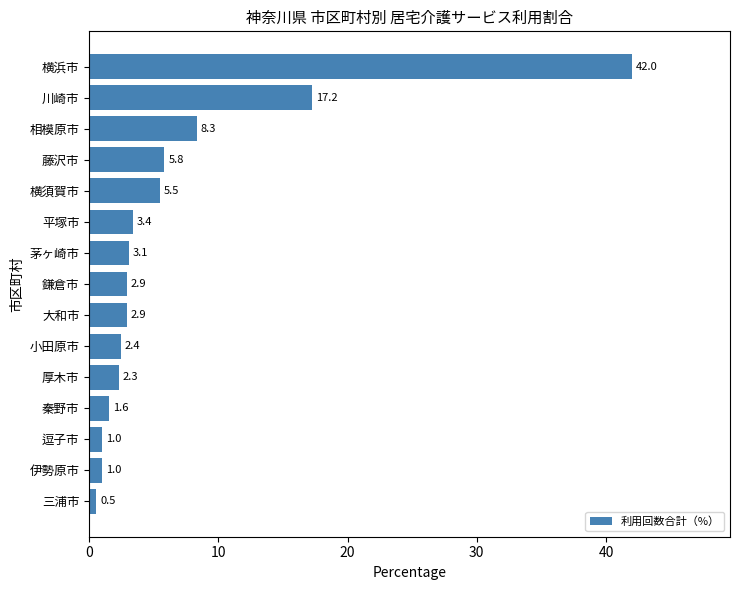

Between 厚木市 and 鎌倉市, which is larger?

鎌倉市